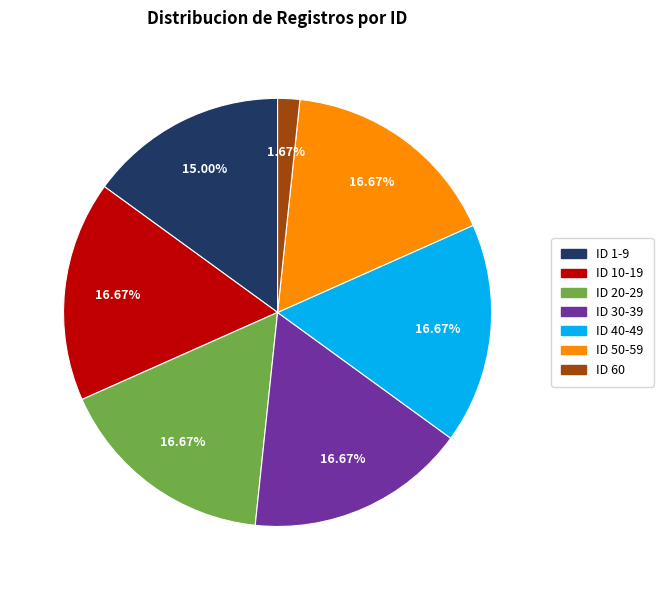

How many segments does this pie chart have?

7